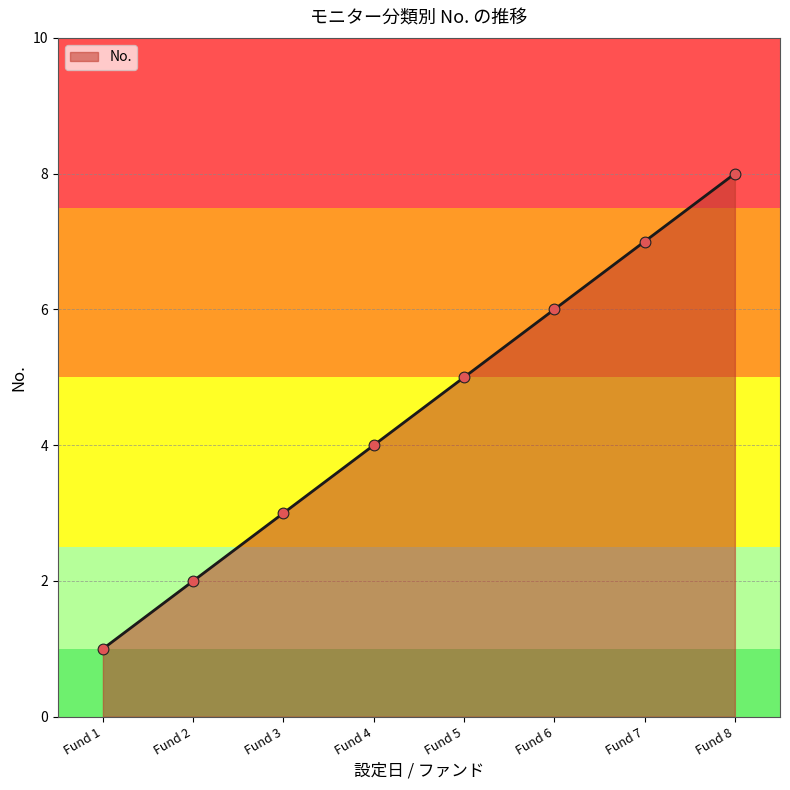

What is the ratio of the value at Fund 7 to the value at Fund 5?

1.4